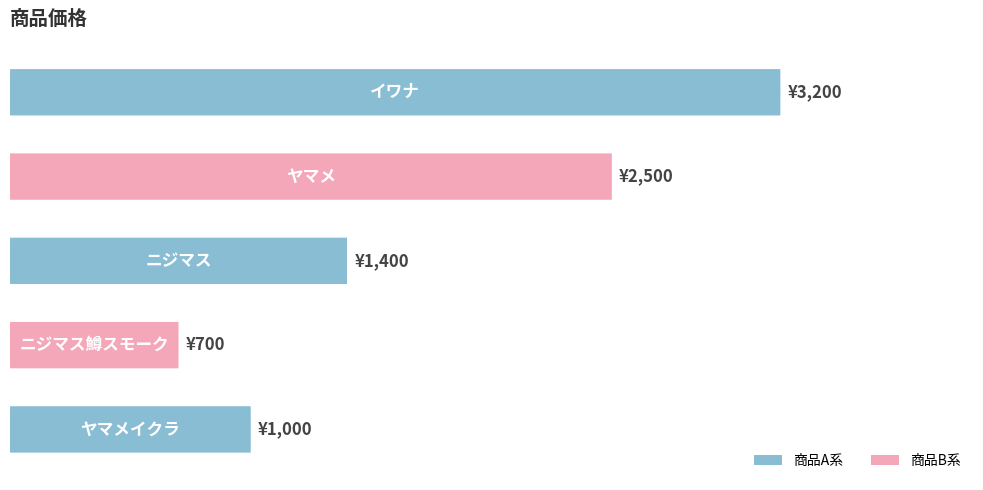

Reading left to right, list all the values displayed in this chart.

3200	2500	1400	700	1000